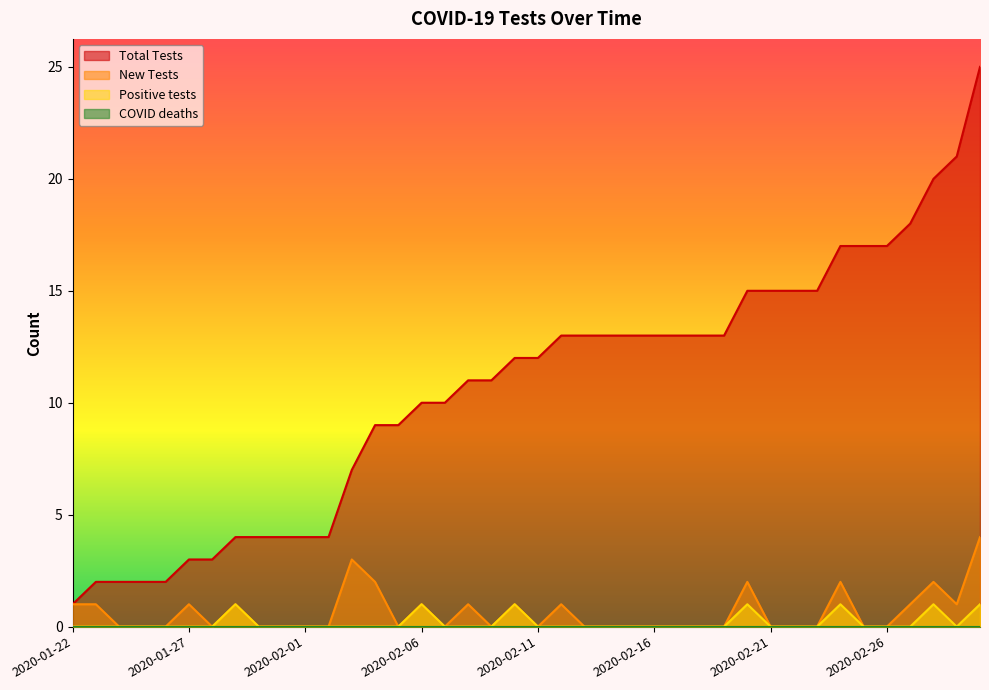

Which series changed the most between 2020-01-26 and 2020-02-20?

Total Tests